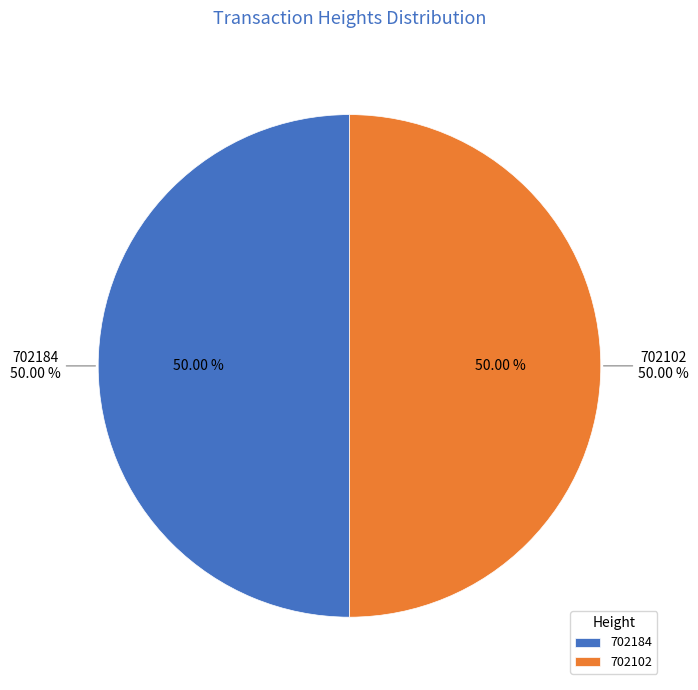

To the nearest percent, what is the combined percentage of 702184 and 702102?

100%